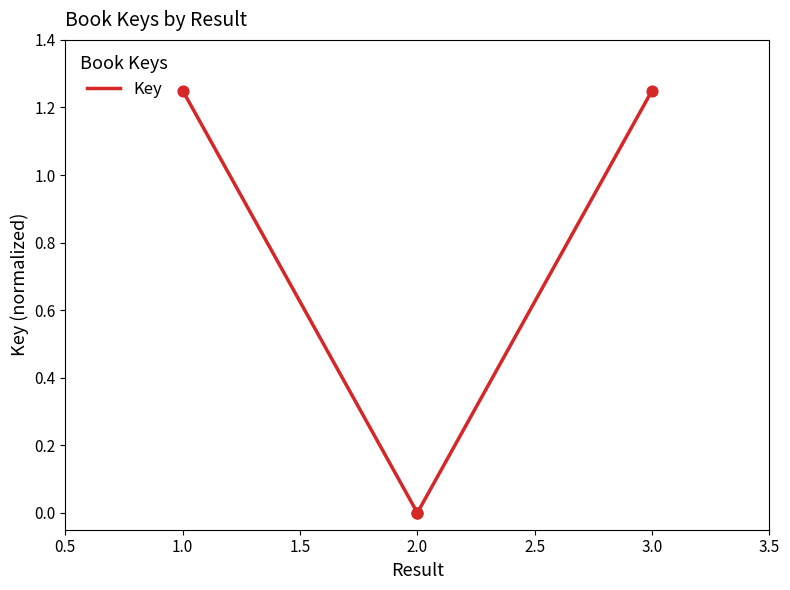

Which has a higher value, 2 or 2?

2